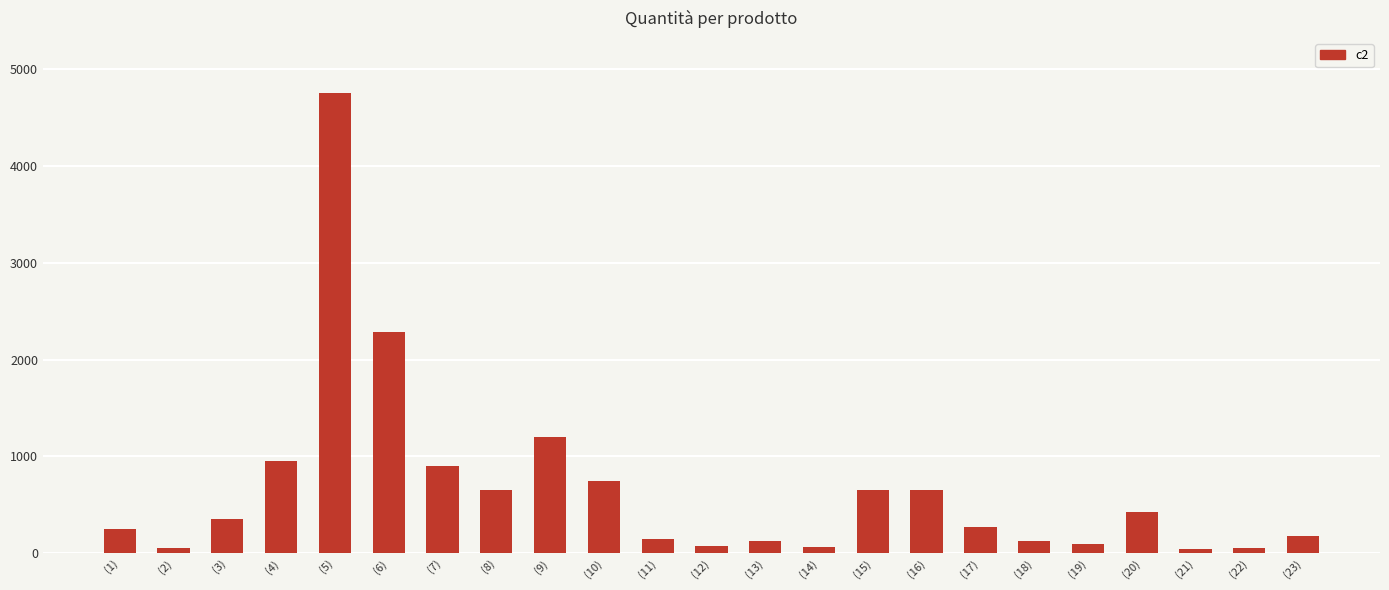

At which label is the value closest to 2395?

(6)